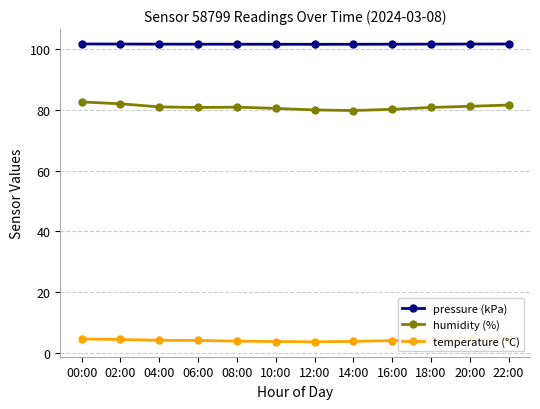

What is the label of the 9th point from the left?

16:00